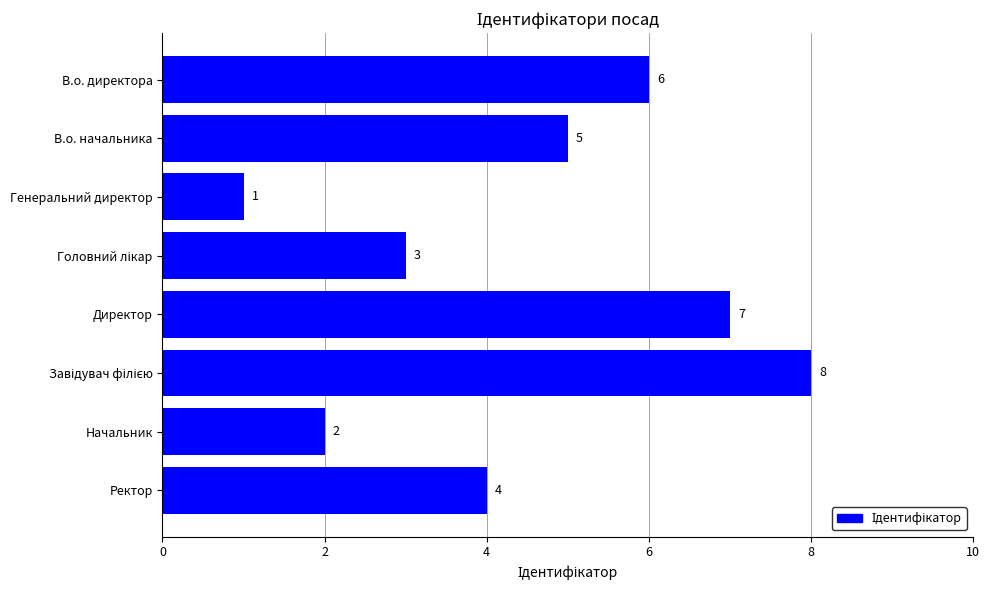

Reading top to bottom, list all the values displayed in this chart.

6	5	1	3	7	8	2	4